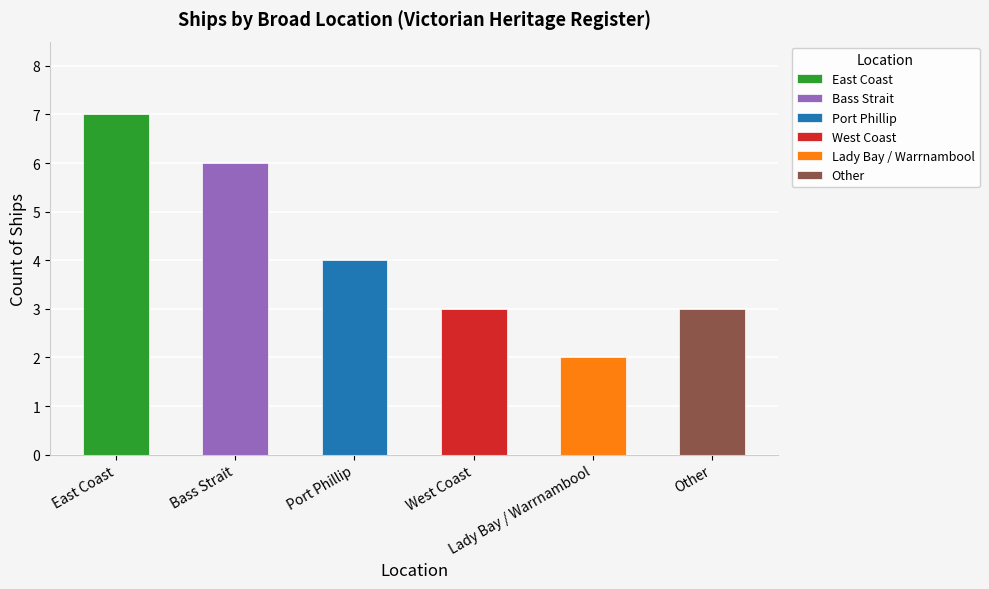

Reading left to right, transcribe all the data shown in this chart.

East Coast=7	Bass Strait=6	Port Phillip=4	West Coast=3	Lady Bay / Warrnambool=2	Other=3